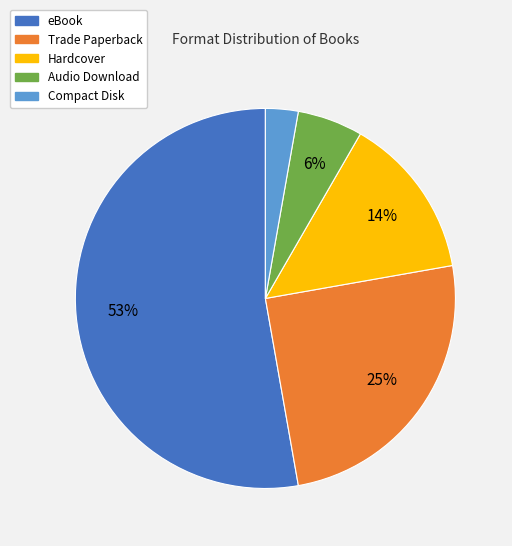

Do Trade Paperback and Audio Download together represent more than half of the pie?

No